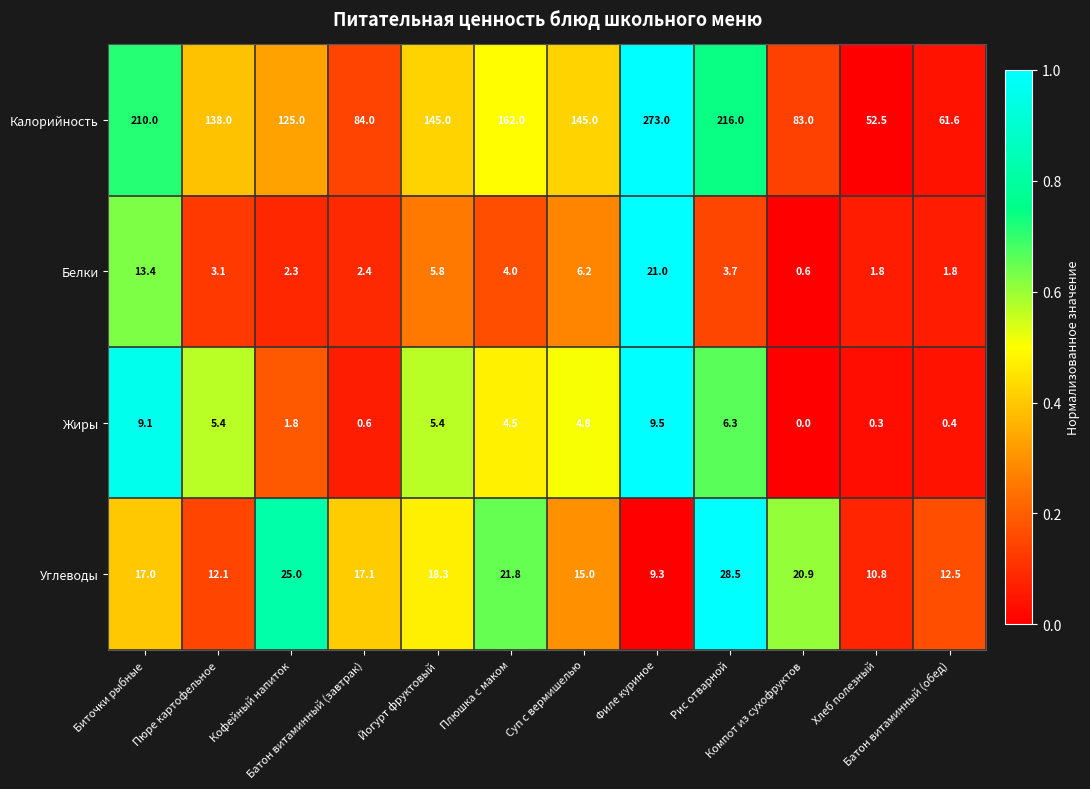

What is the difference between the maximum and minimum values in the Калорийность series?

220.5